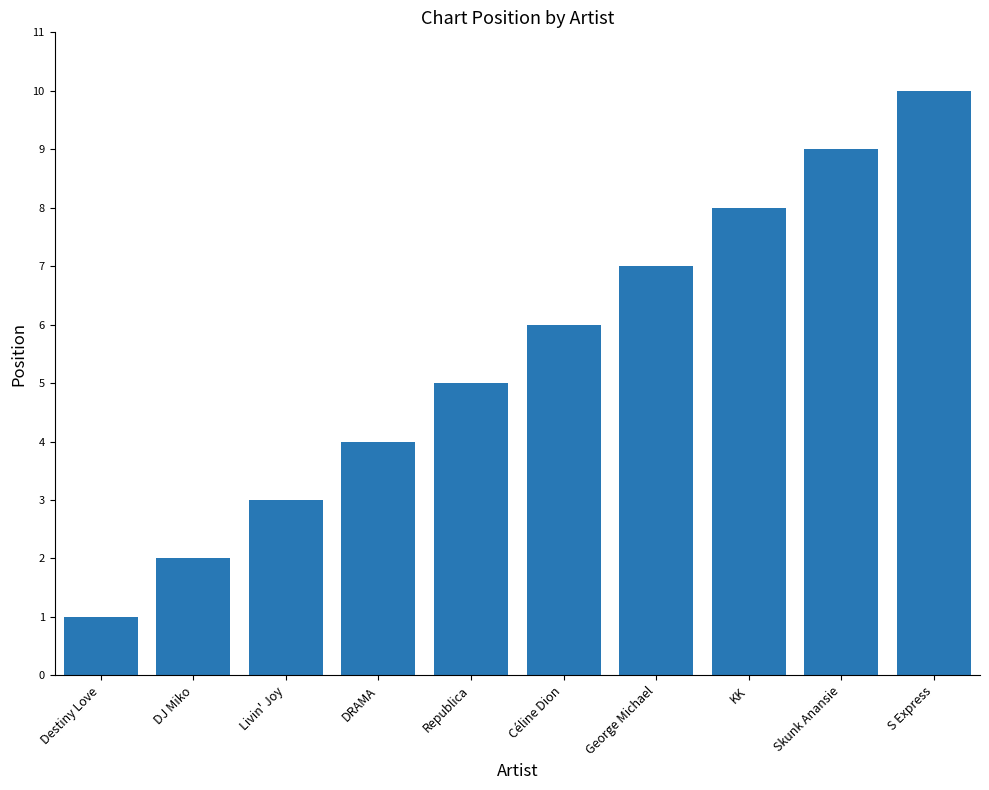

Reading left to right, list all the values displayed in this chart.

Destiny Love=1	DJ Miko=2	Livin' Joy=3	DRAMA=4	Republica=5	Céline Dion=6	George Michael=7	KK=8	Skunk Anansie=9	S Express=10